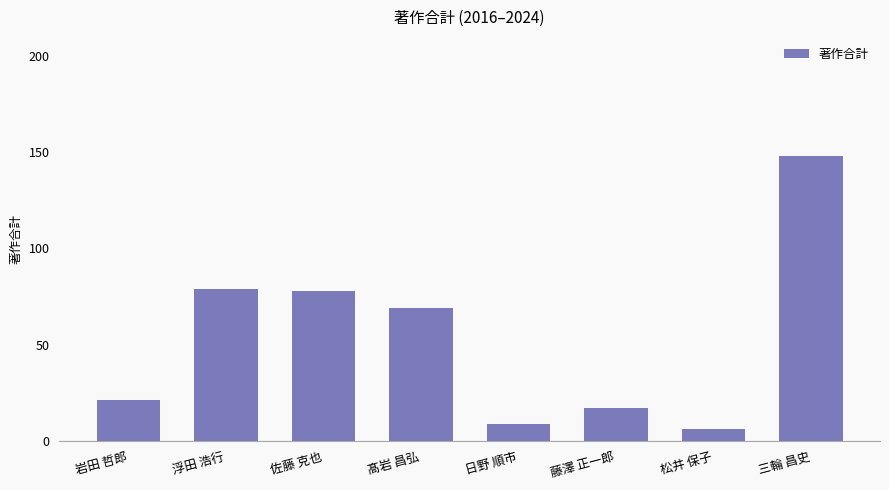

Reading left to right, what are all the values shown in this chart?

岩田 哲郎=21	浮田 浩行=79	佐藤 克也=78	髙岩 昌弘=69	日野 順市=9	藤澤 正一郎=17	松井 保子=6	三輪 昌史=148